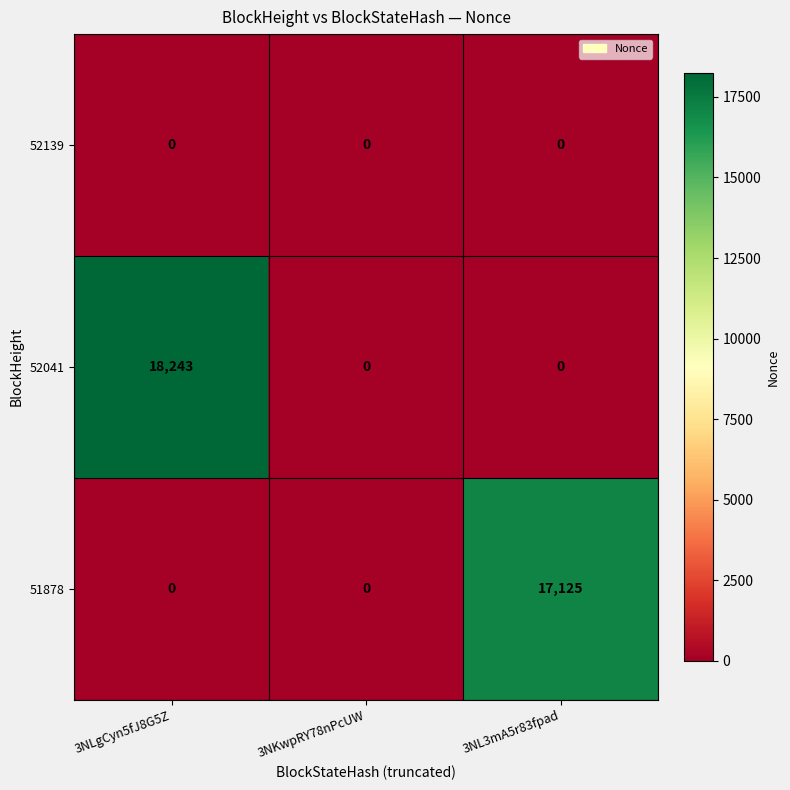

How many data points does each series have?

3